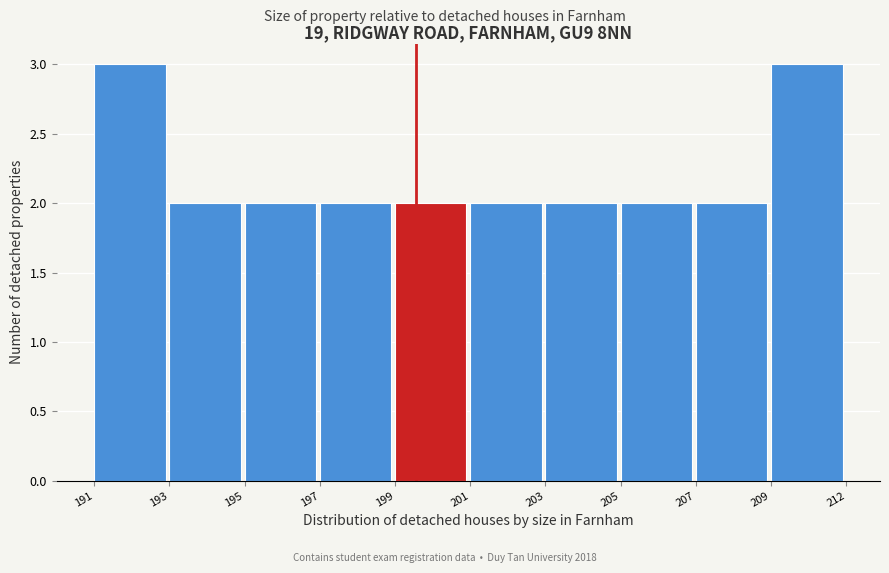

Reading left to right, transcribe all the data shown in this chart.

191=3	193=2	195=2	197=2	199=2	201=2	203=2	205=2	207=2	209=3